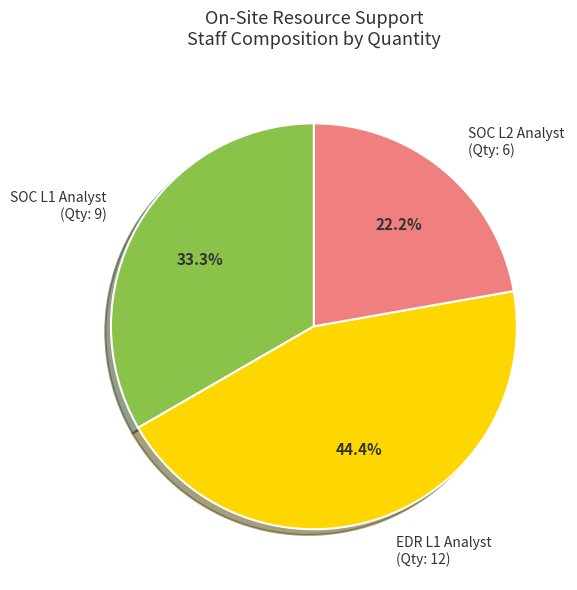

To the nearest percent, what is the average slice percentage?

33%